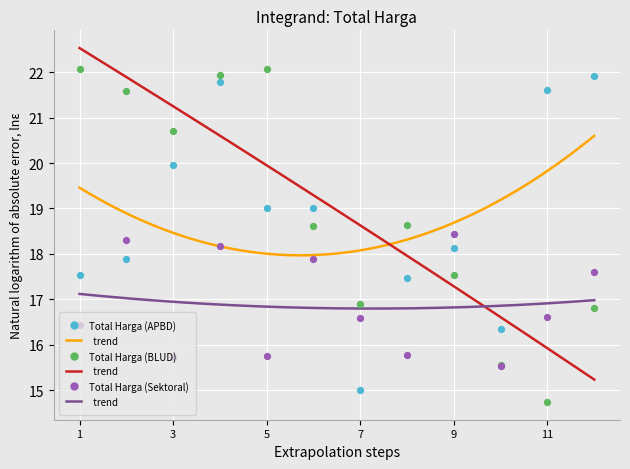

Which series reaches the maximum Y coordinate?

Total Harga (BLUD)